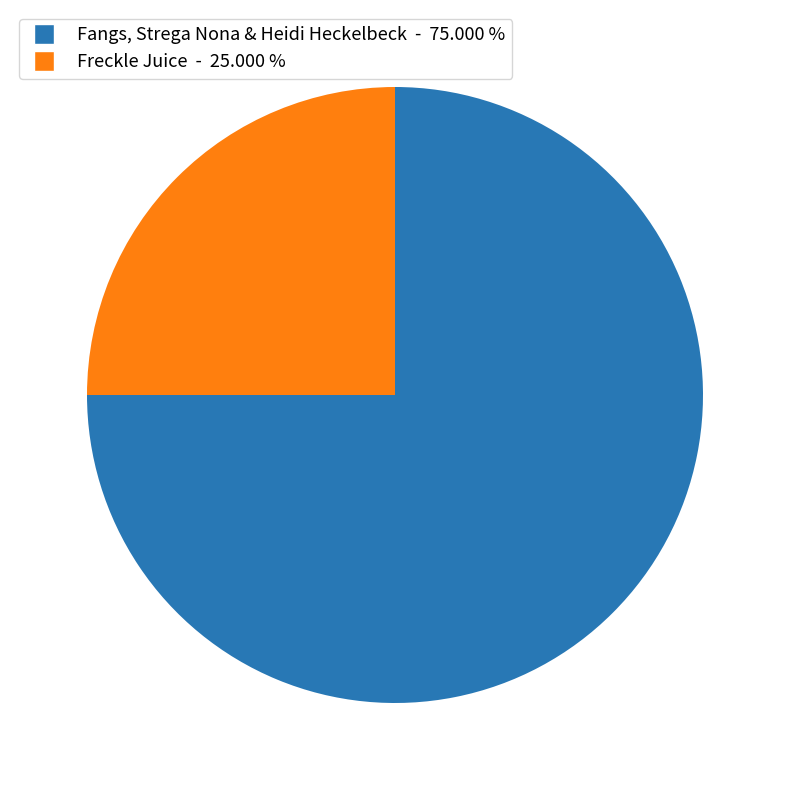

Count the number of slices in the pie.

2